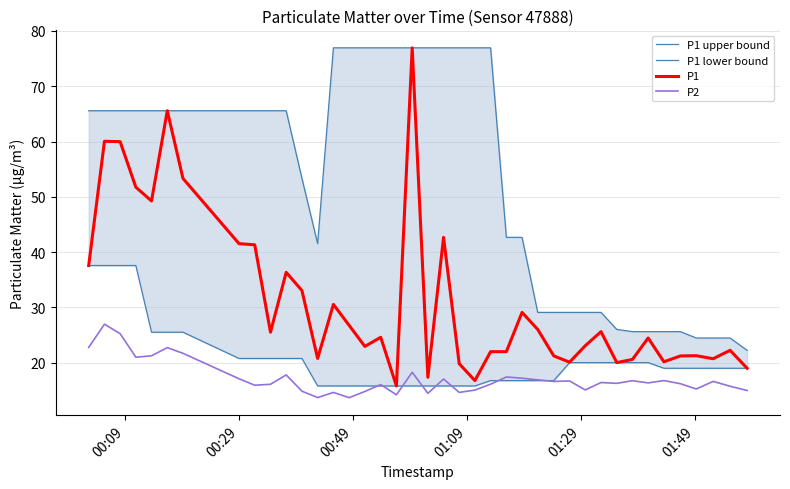

True or false: P1 upper bound and P1 lower bound intersect in this chart.

False